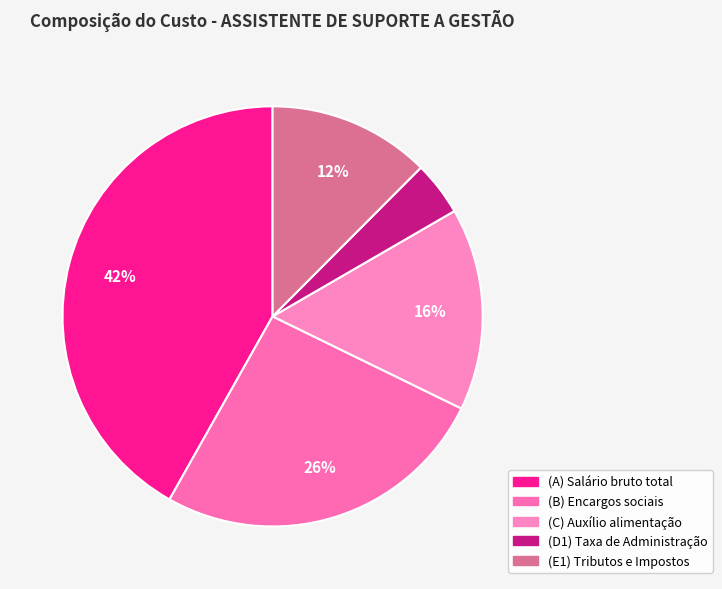

Which category has the smallest portion of the pie?

(D1) Taxa de Administração